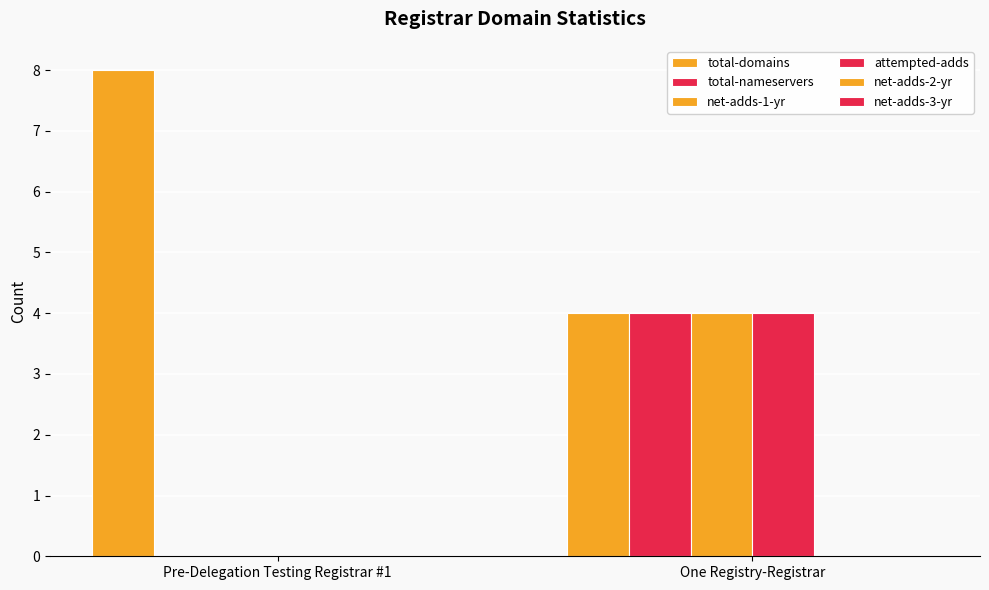

List the series in order of their peak value, highest first.

total-domains, total-nameservers, net-adds-1-yr, attempted-adds, net-adds-2-yr, net-adds-3-yr